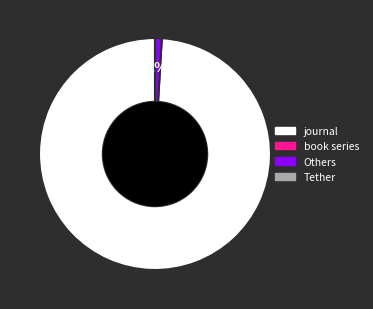

To the nearest percent, what is the average slice percentage?

50%